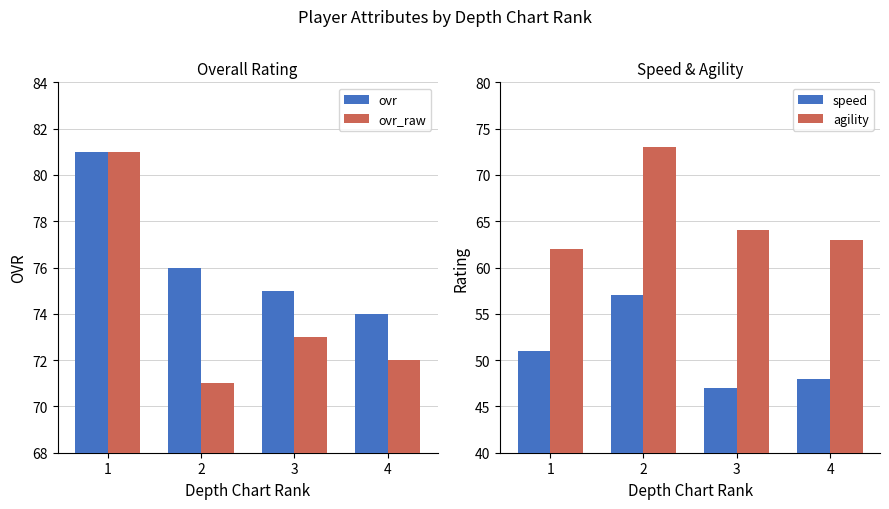

Where is speed nearest to the value 52?

1